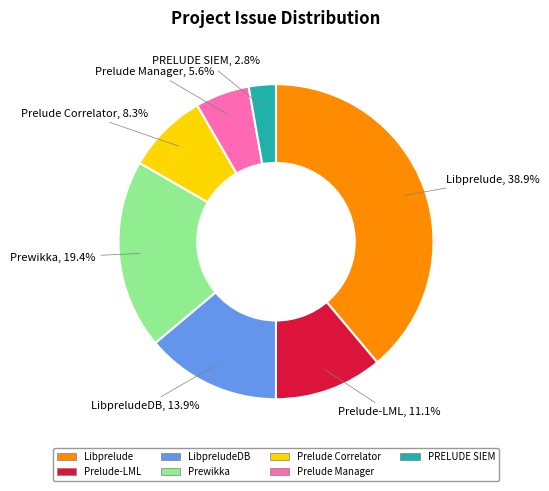

Do Libprelude and PRELUDE SIEM together represent more than half of the pie?

No